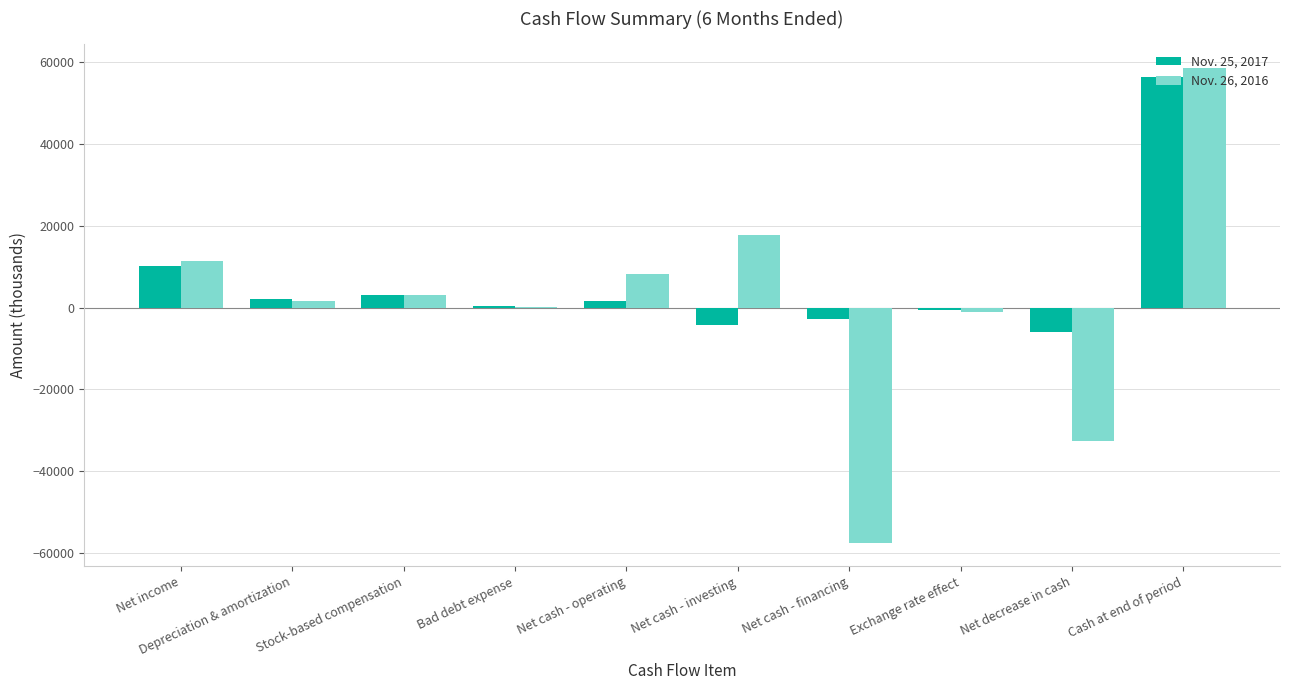

Are the bars horizontal?

No